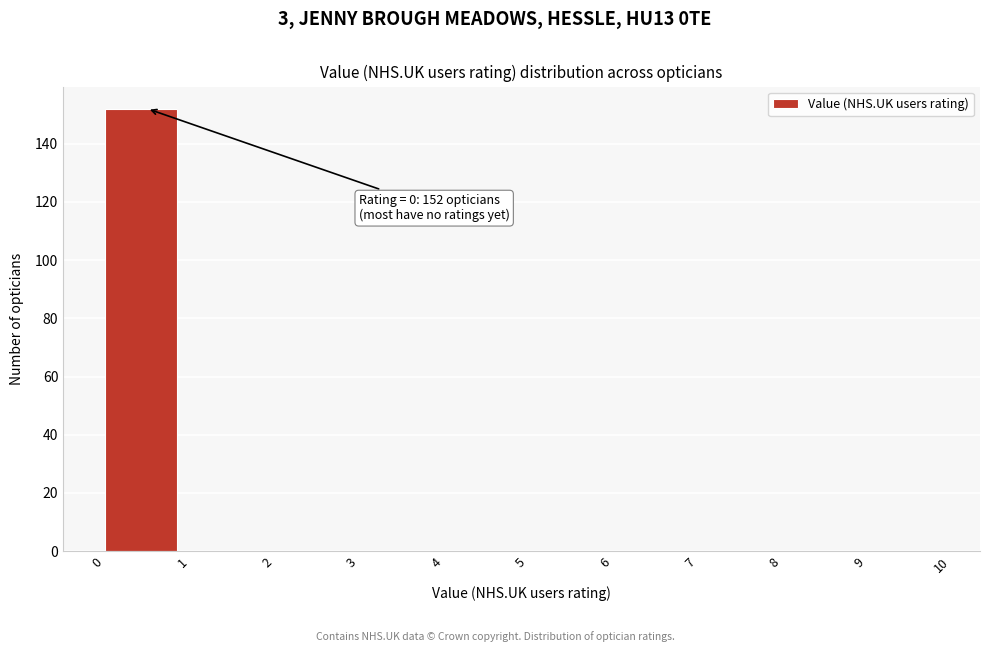

Which range on the x-axis has the tallest bar?

0 to 1